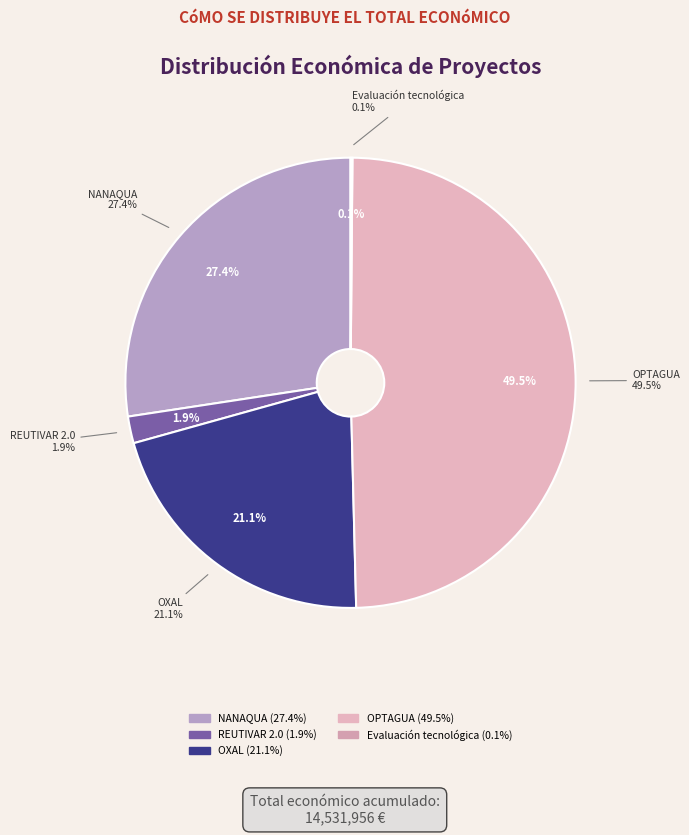

To the nearest percent, what is the difference between the OXAL and NANAQUA slice percentages?

6%